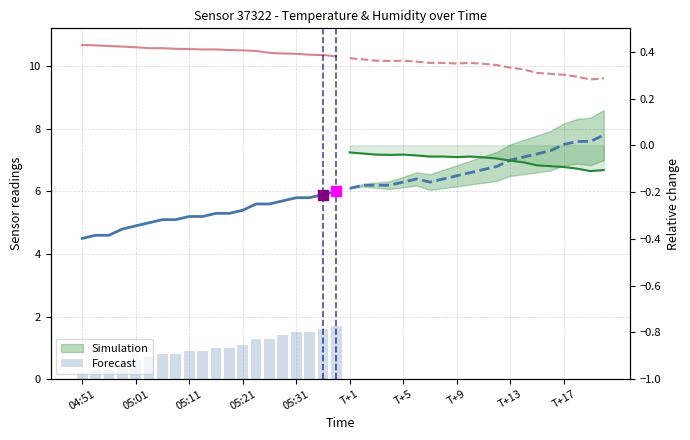

Reading right to left, extract all data points from this chart.

temperature (sim): 6.0	5.9	5.8	5.8	5.7	5.6	5.6	5.4	5.3	5.3	5.2	5.2	5.1	5.1	5.0	4.9	4.8	4.6	4.6	4.5
humidity (sim): 10.3	10.4	10.4	10.4	10.4	10.4	10.5	10.5	10.5	10.5	10.5	10.6	10.6	10.6	10.6	10.6	10.6	10.7	10.7	10.7
temperature (forecast): 7.8	7.6	7.6	7.5	7.3	7.2	7.1	7.0	6.8	6.7	6.6	6.5	6.4	6.3	6.4	6.3	6.2	6.2	6.2	6.1
humidity (forecast): 9.6	9.6	9.7	9.7	9.8	9.8	9.9	10.0	10.0	10.1	10.1	10.1	10.1	10.1	10.2	10.2	10.2	10.2	10.2	10.3
Simulation: 1.7	1.6	1.5	1.5	1.4	1.3	1.3	1.1	1.0	1.0	0.9	0.9	0.8	0.8	0.7	0.6	0.5	0.3	0.3	0.2